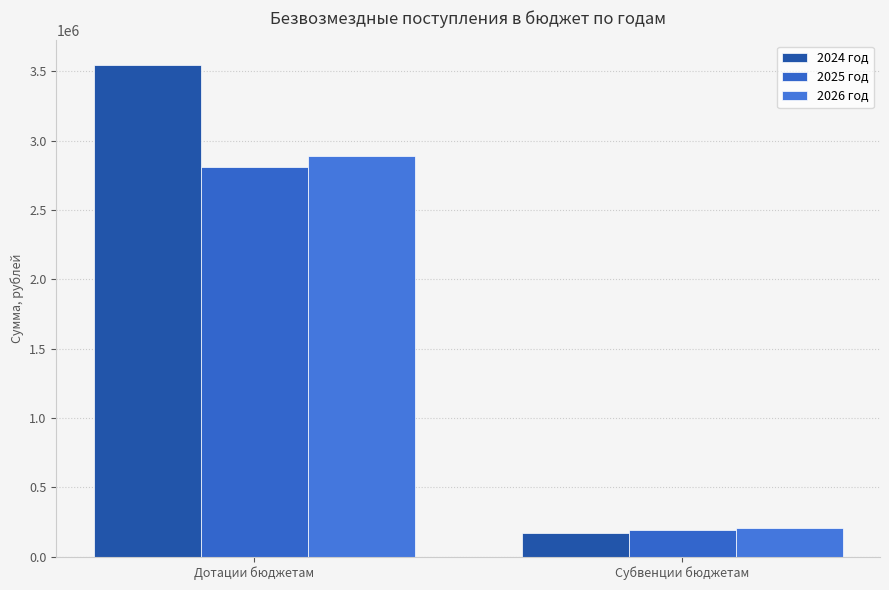

Rank the series by their maximum value, from lowest to highest.

2025 год, 2026 год, 2024 год